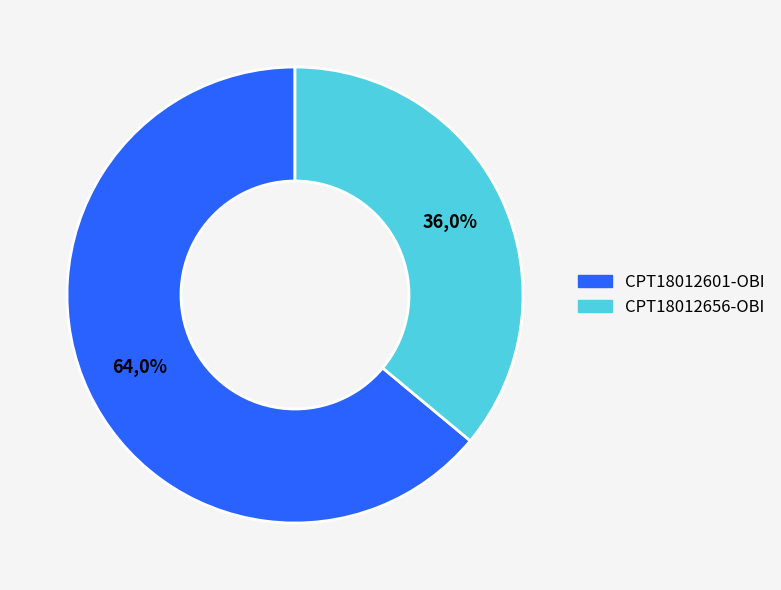

Which has a higher value, CPT18012601-OBI or CPT18012656-OBI?

CPT18012601-OBI